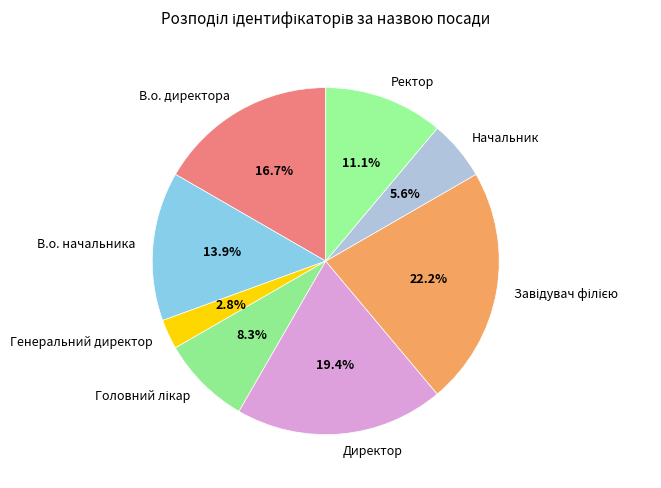

Combined, what portion of the pie is Ректор and В.о. начальника?

25.0%